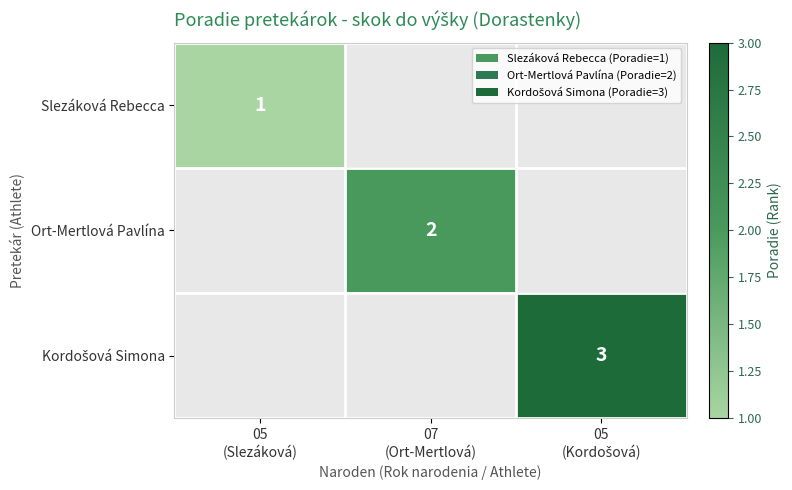

Which label corresponds to the smallest value in the chart?

05
(Slezáková)